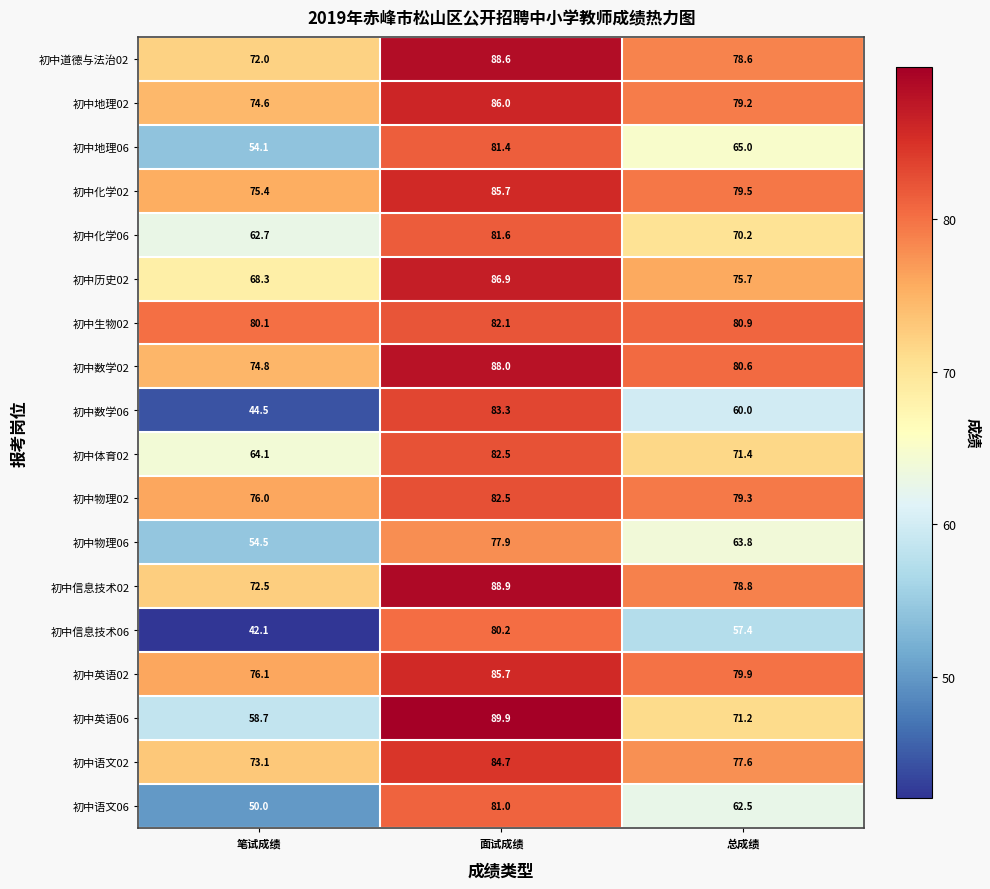

True or false: 初中英语06 has a value of 71.2 at 总成绩.

True